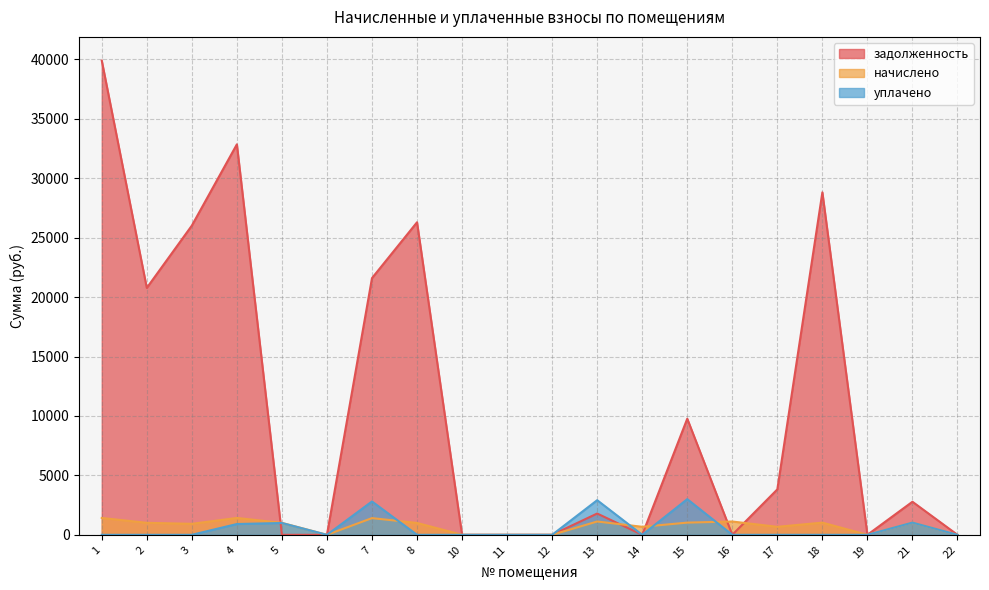

At which label does уплачено reach its minimum?

1